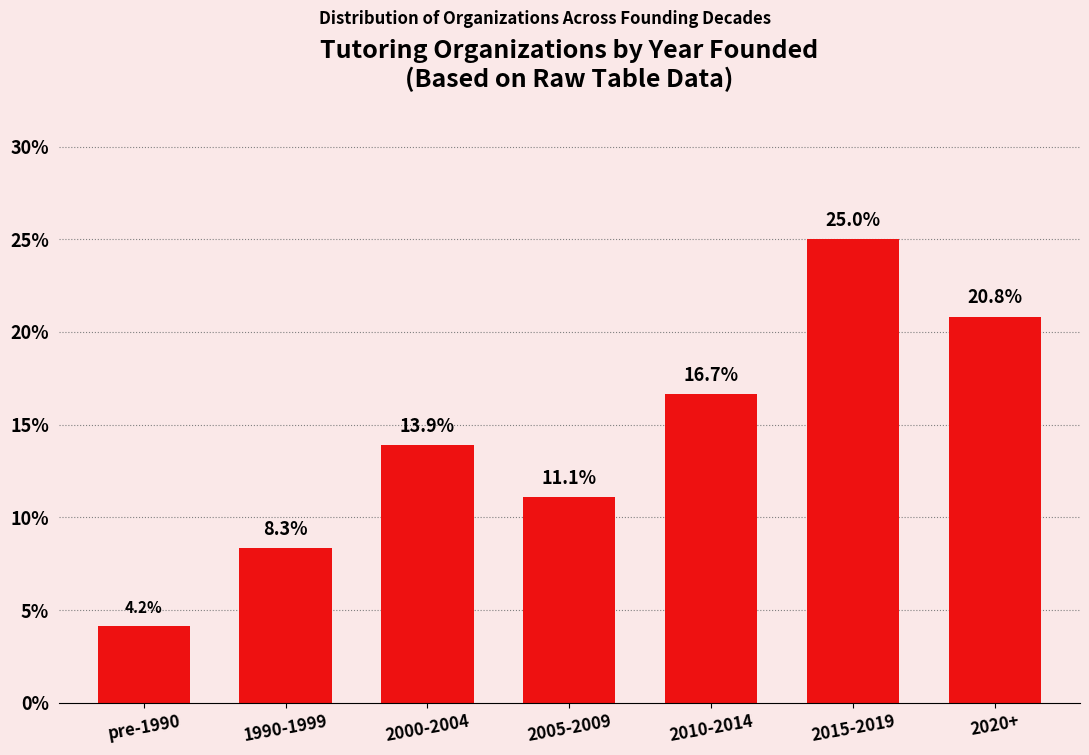

Reading left to right, what are all the values shown in this chart?

4.2	8.3	13.9	11.1	16.7	25.0	20.8